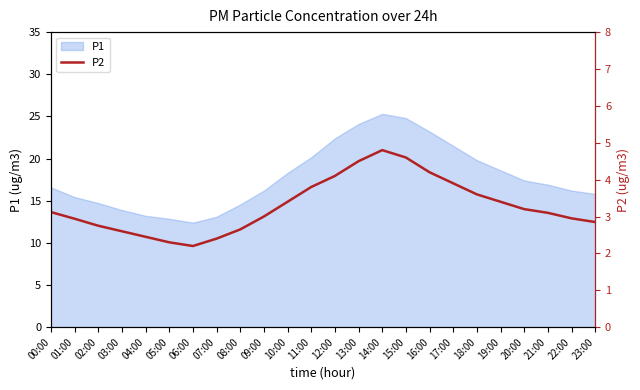

What is the label of the 17th point from the left?

16:00